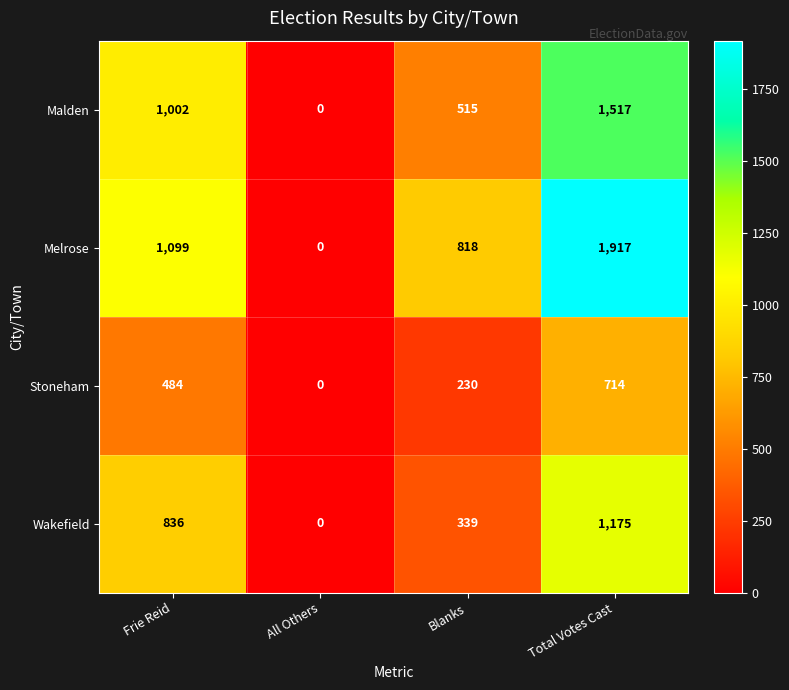

Reading right to left, extract all data points from this chart.

Malden: 1517	515	0	1002
Melrose: 1917	818	0	1099
Stoneham: 714	230	0	484
Wakefield: 1175	339	0	836